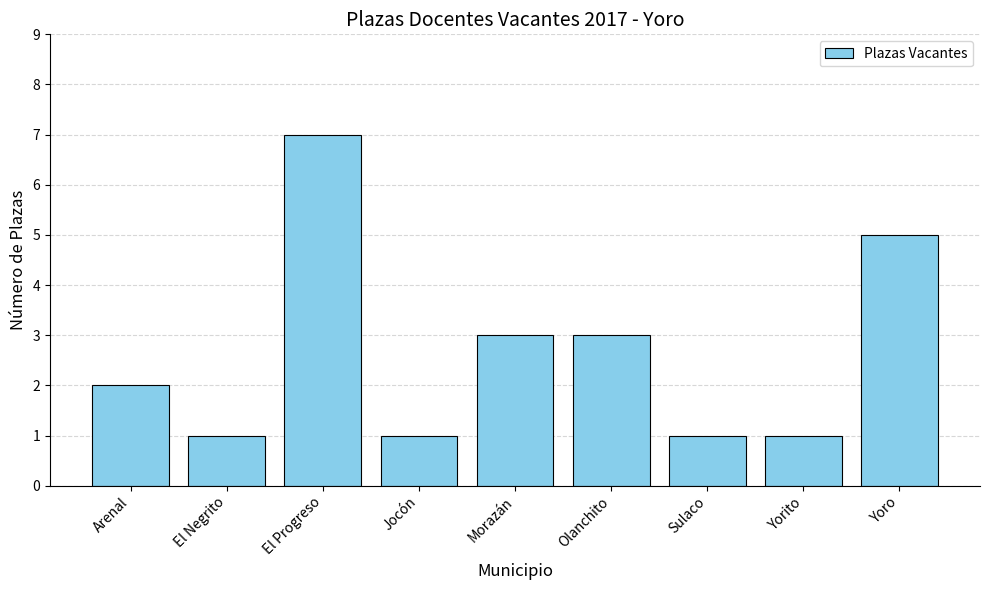

Between El Negrito and El Progreso, which is larger?

El Progreso